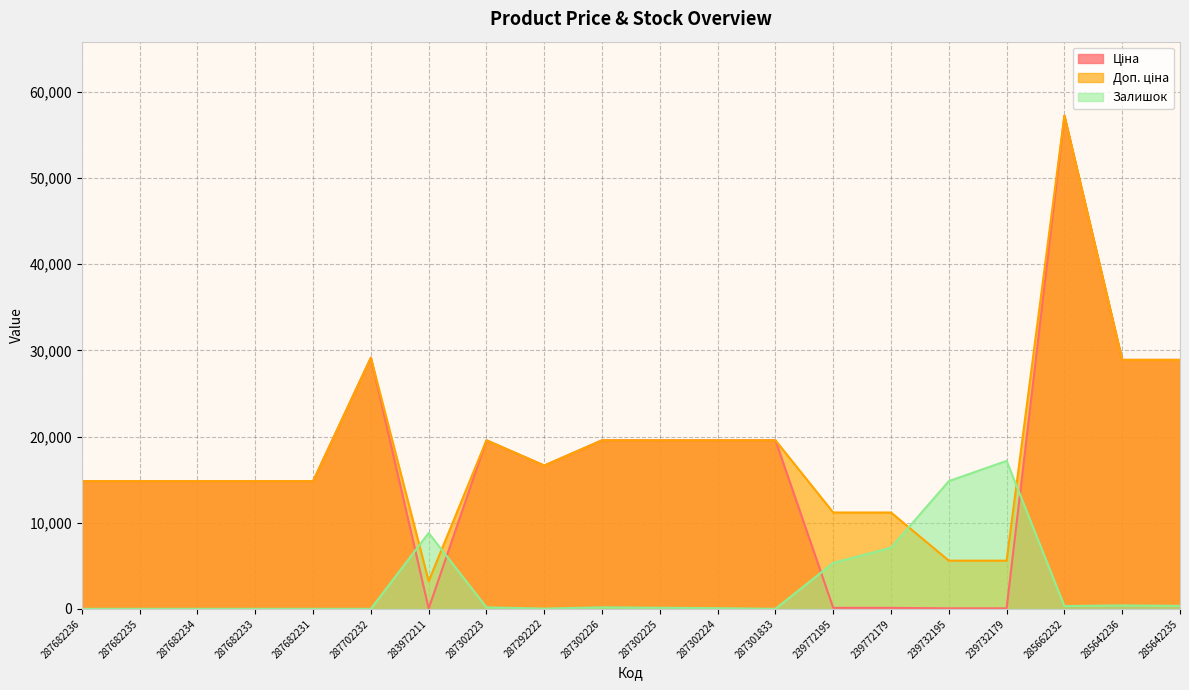

What is the label of the 10th point from the right?

287302225